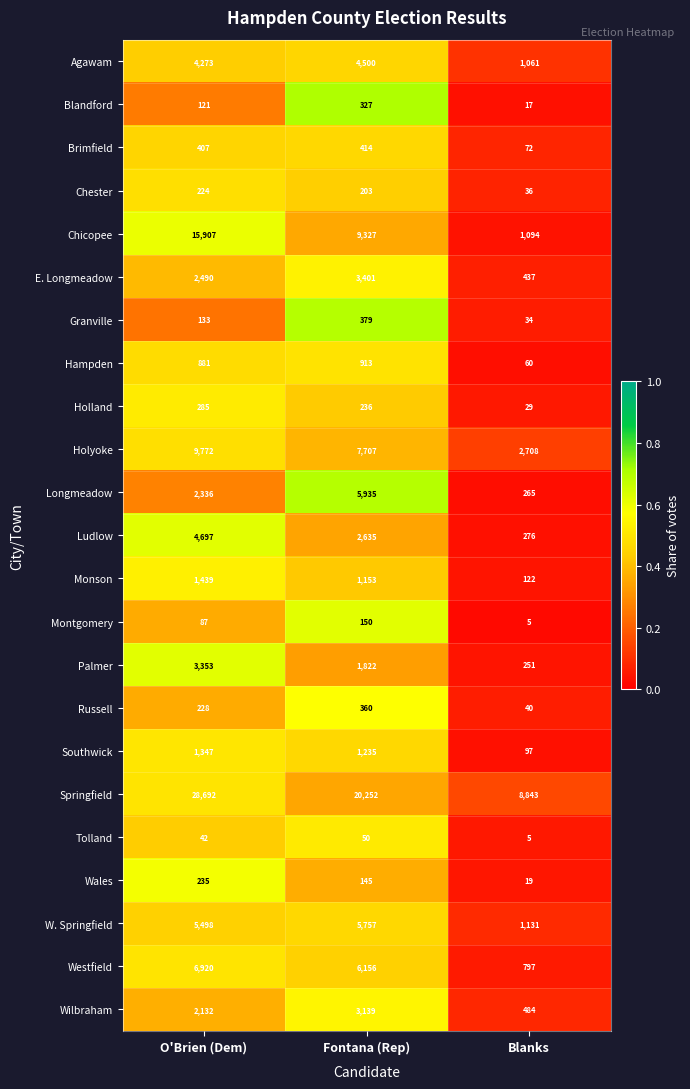

Where is Chicopee nearest to the value 8500?

Fontana (Rep)